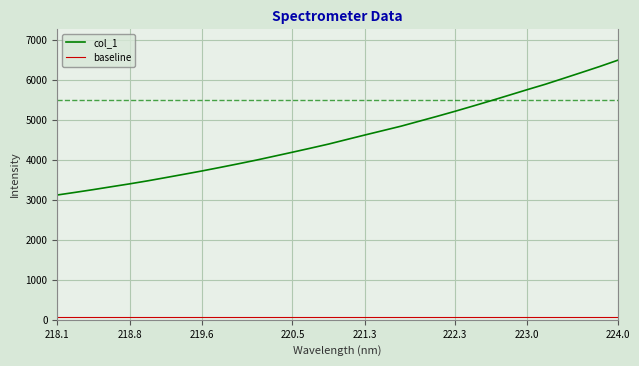

What is the lowest value of the col_1 series?

3125.2